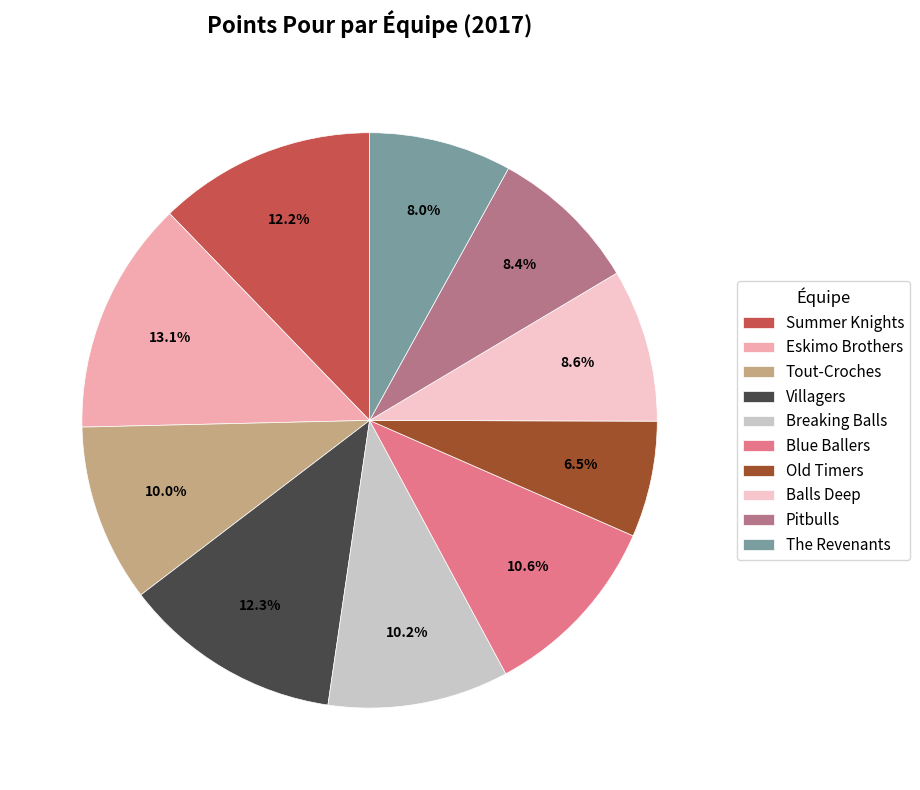

How many slices are in this pie chart?

10